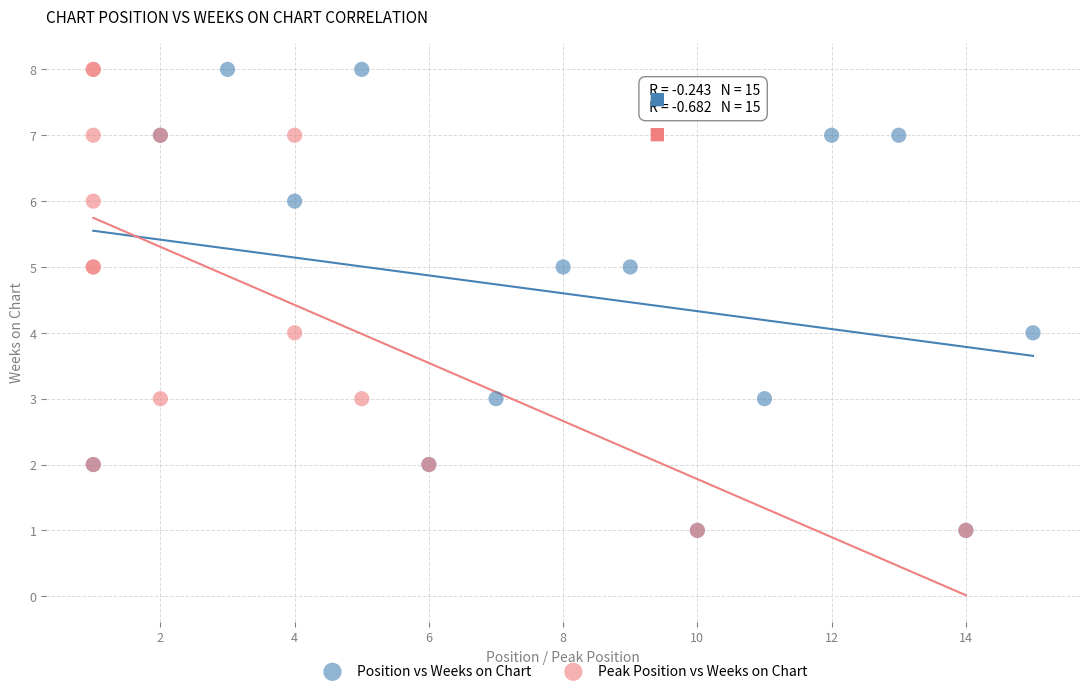

What are all the series names shown in the legend?

Position vs Weeks on Chart, Peak Position vs Weeks on Chart